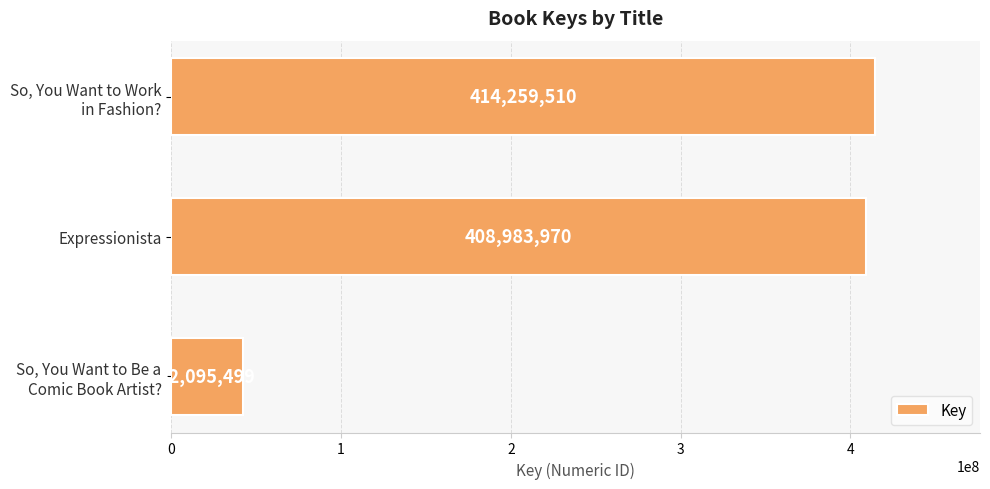

What is the value of the 3rd bar from the top?

42095499